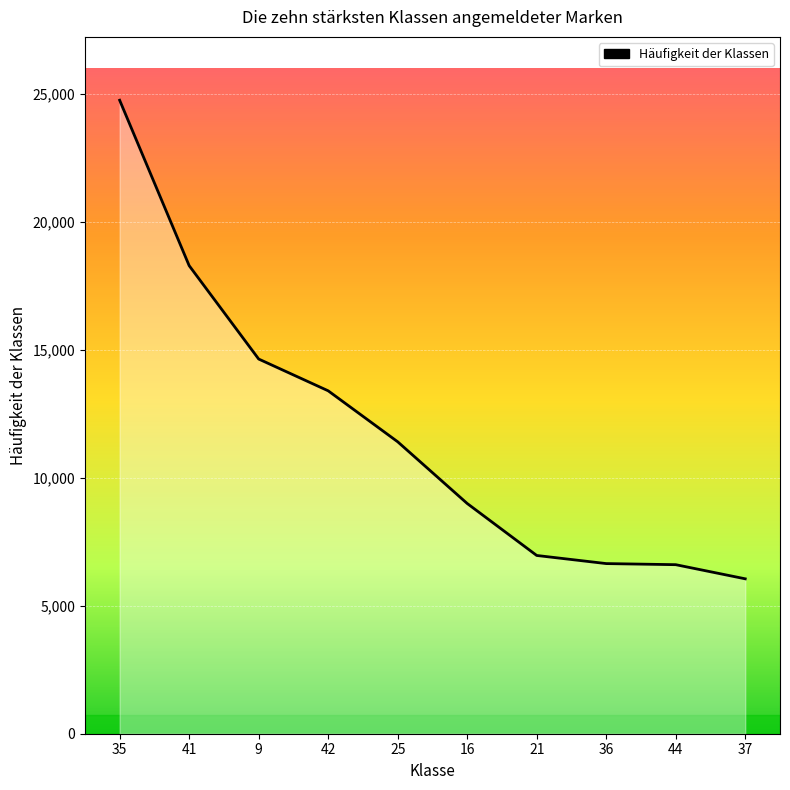

Reading left to right, what are all the values shown in this chart?

35=24742	41=18281	9=14634	42=13393	25=11402	16=8992	21=6962	36=6645	44=6602	37=6050